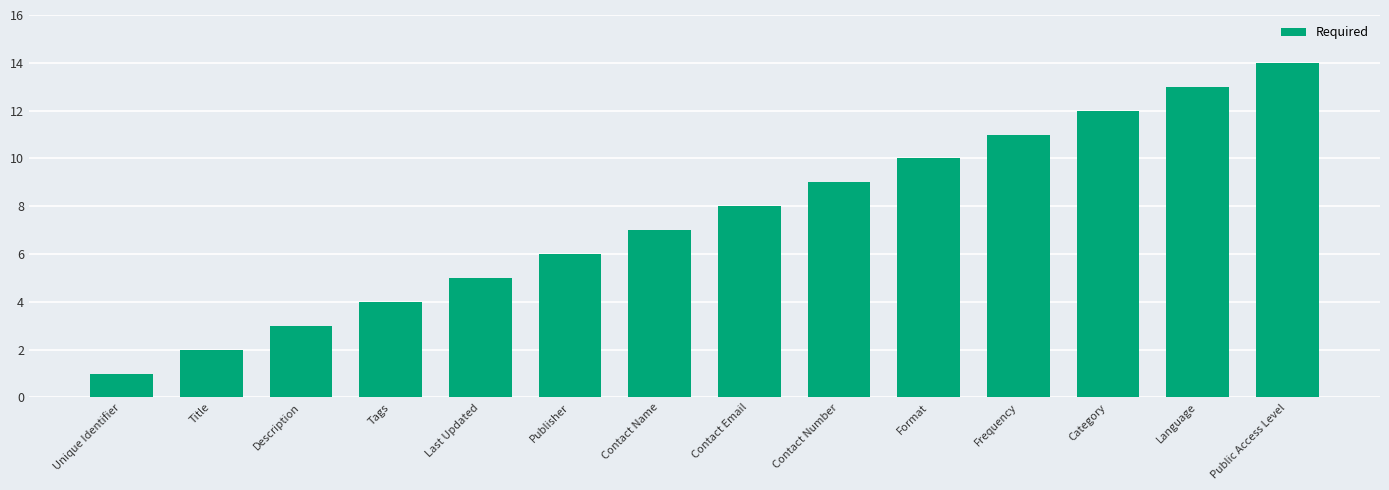

What is the maximum value shown in the chart?

14